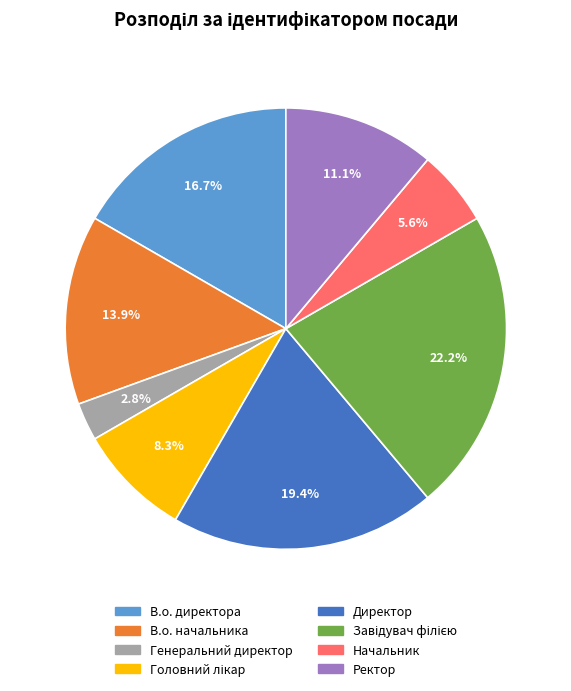

Does any single category account for the majority?

No